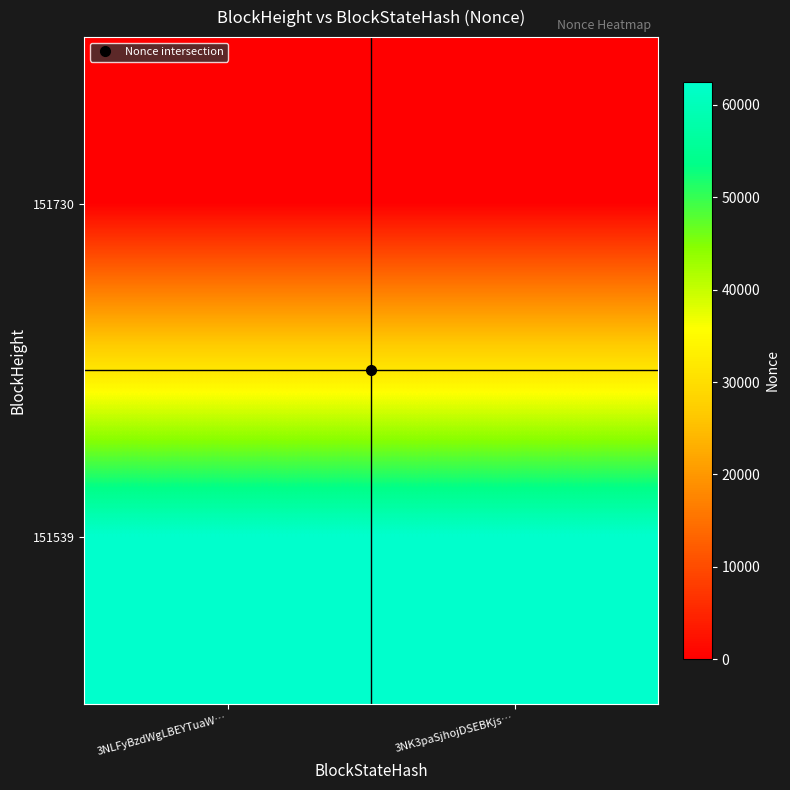

At which category is the sum across all series the highest?

3NLFyBzdWgLBEYTuaW…